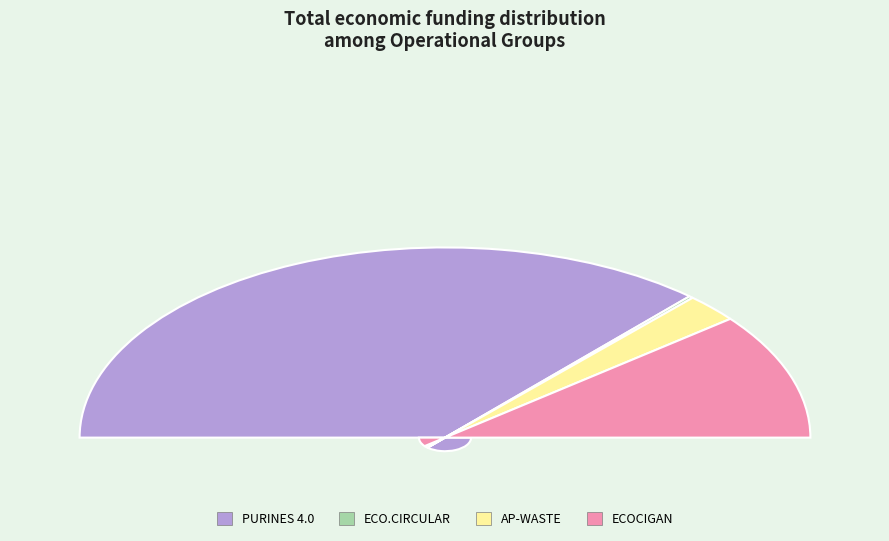

What is the largest slice in the pie chart?

PURINES 4.0